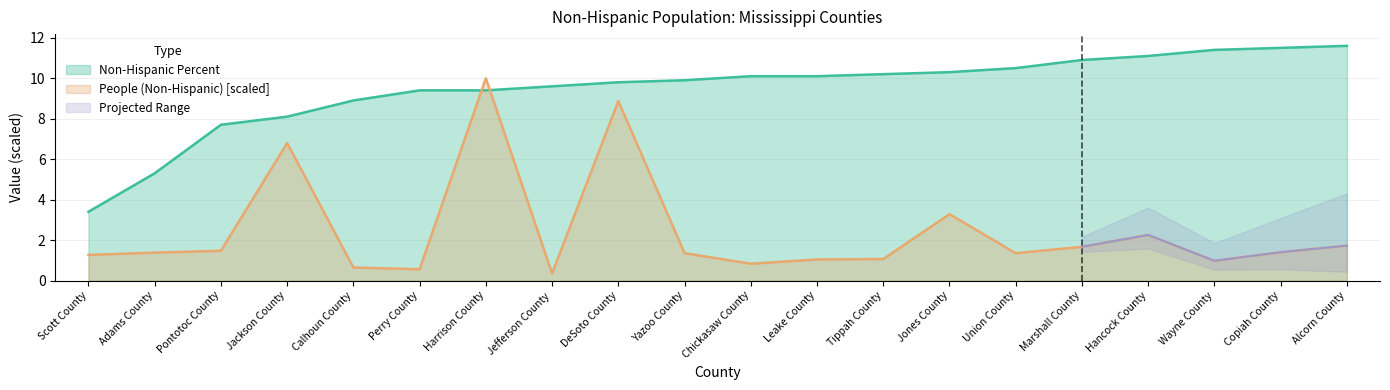

True or false: People (Non-Hispanic) has more than 1 interior local peaks.

True